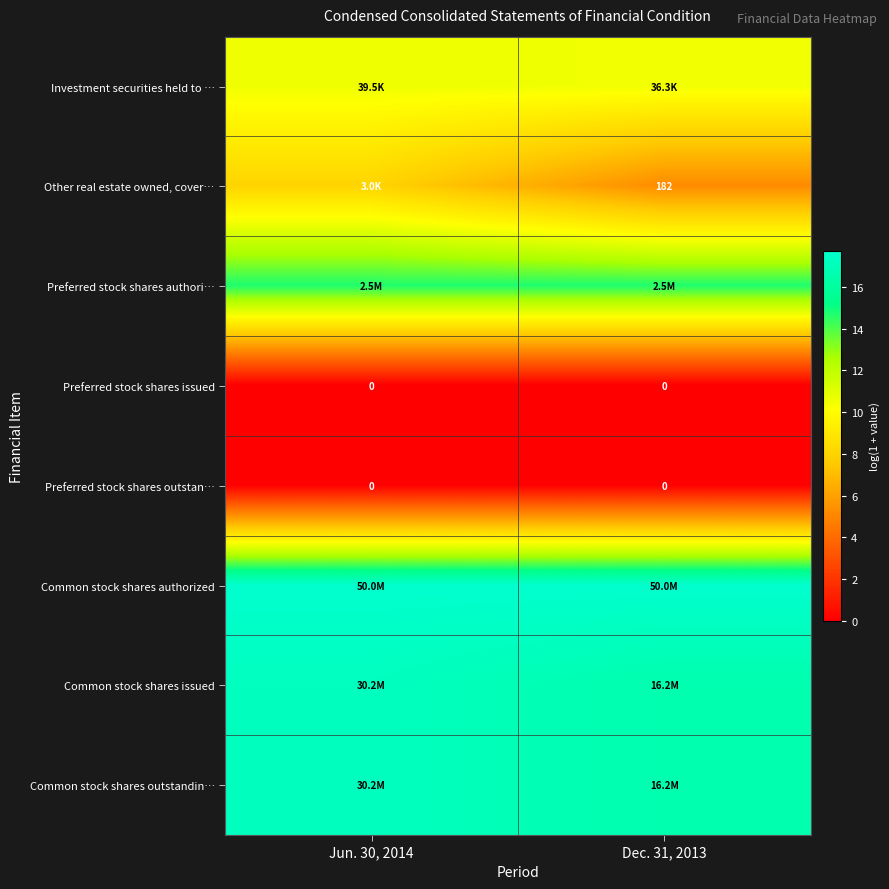

How many categories are shown in the chart?

2